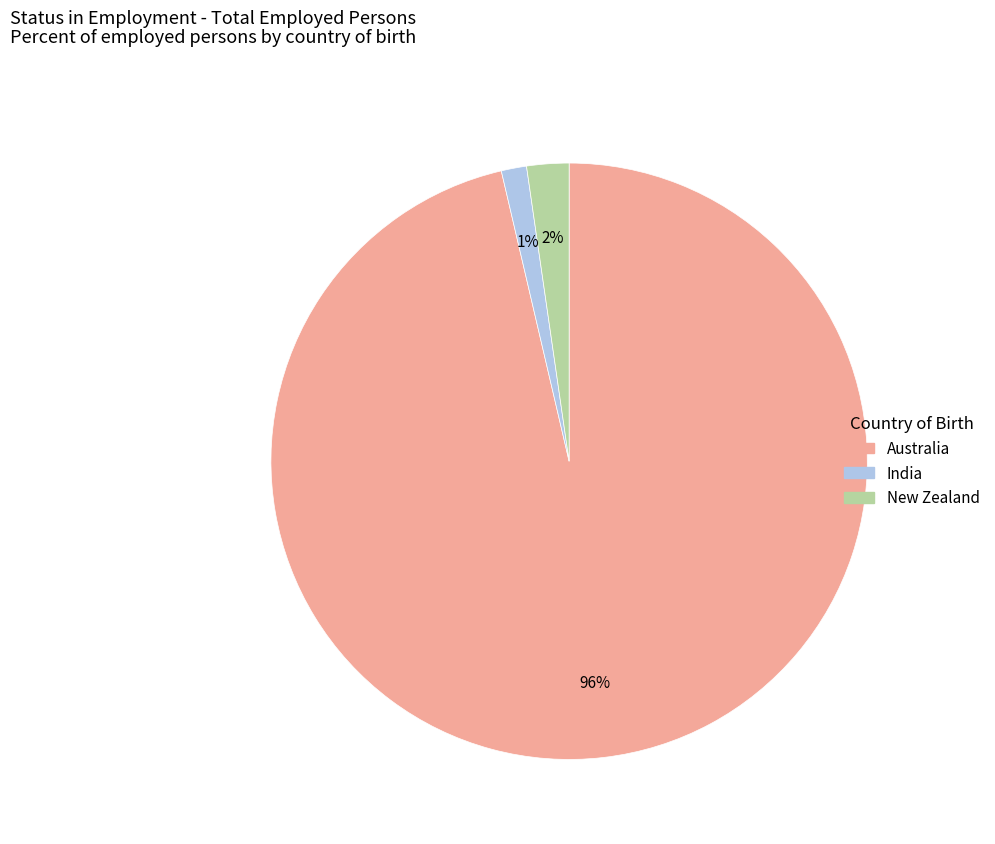

Is there a majority slice in this chart?

Yes